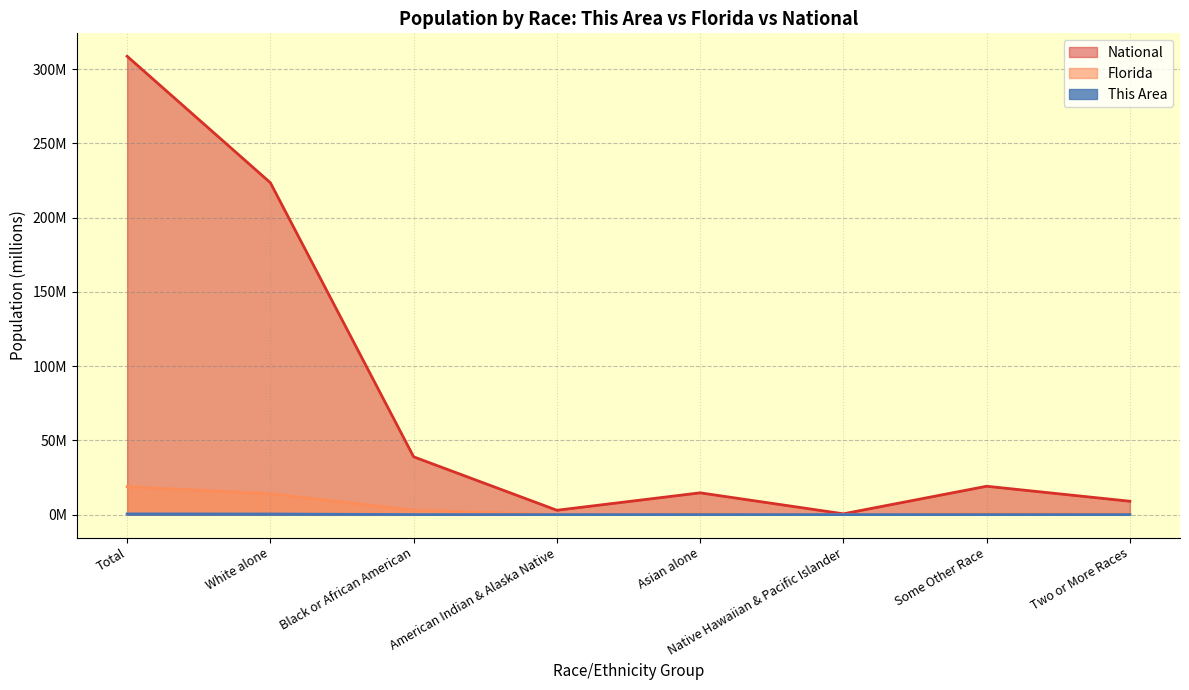

Which has a higher value, Some Other Race or Two or More Races?

Some Other Race